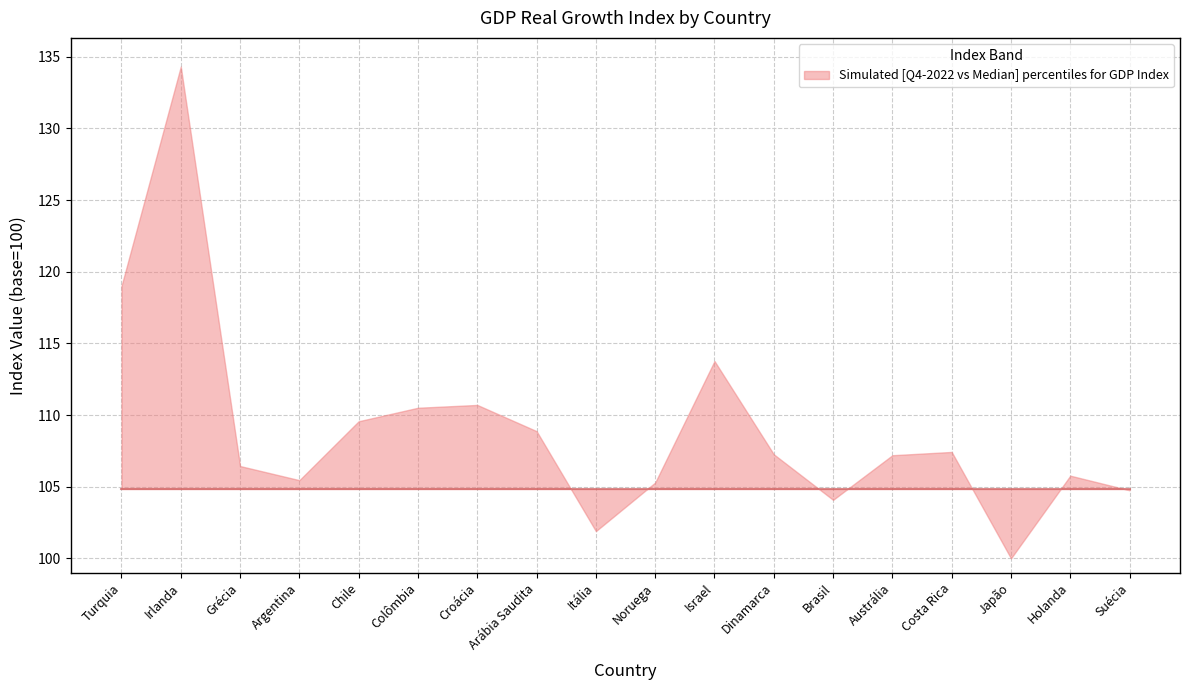

Does the chart display data point markers on the line(s)?

No